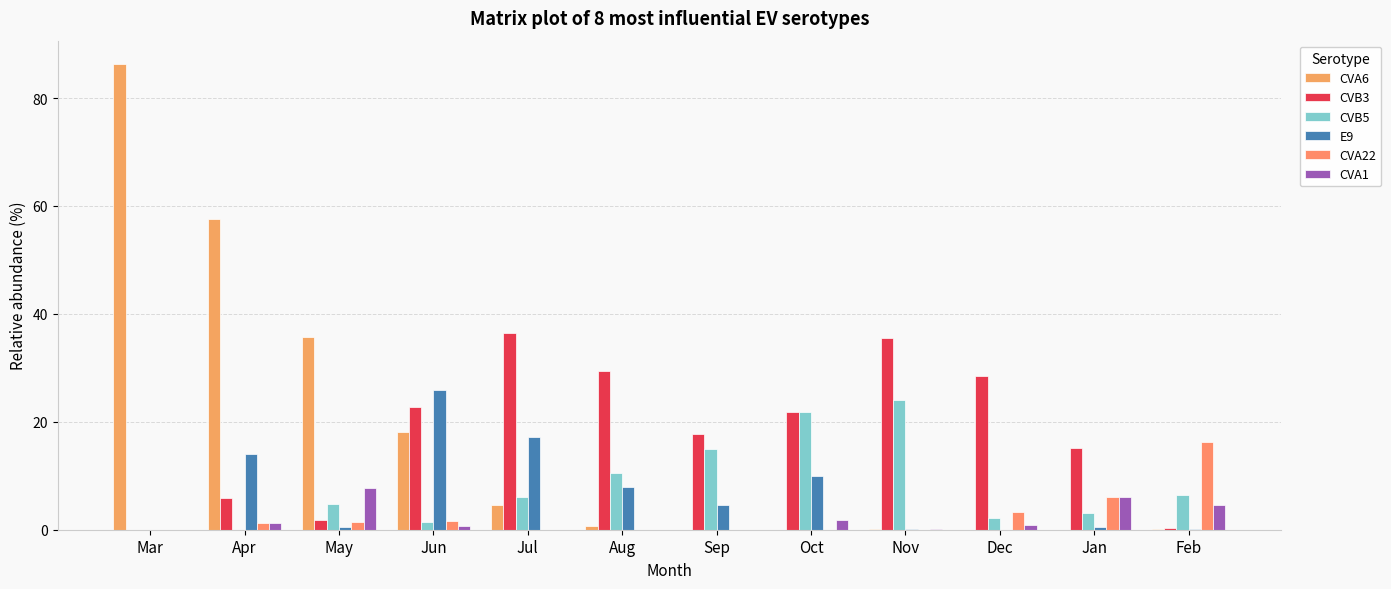

The value of CVB5 at Jan is 2.0. True or false?

False